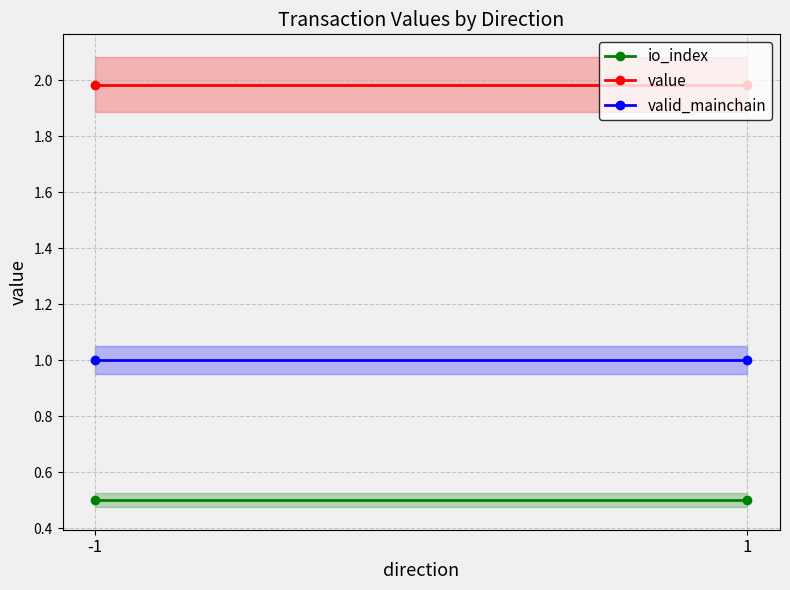

List the series in order of their overall mean, lowest first.

io_index, valid_mainchain, value